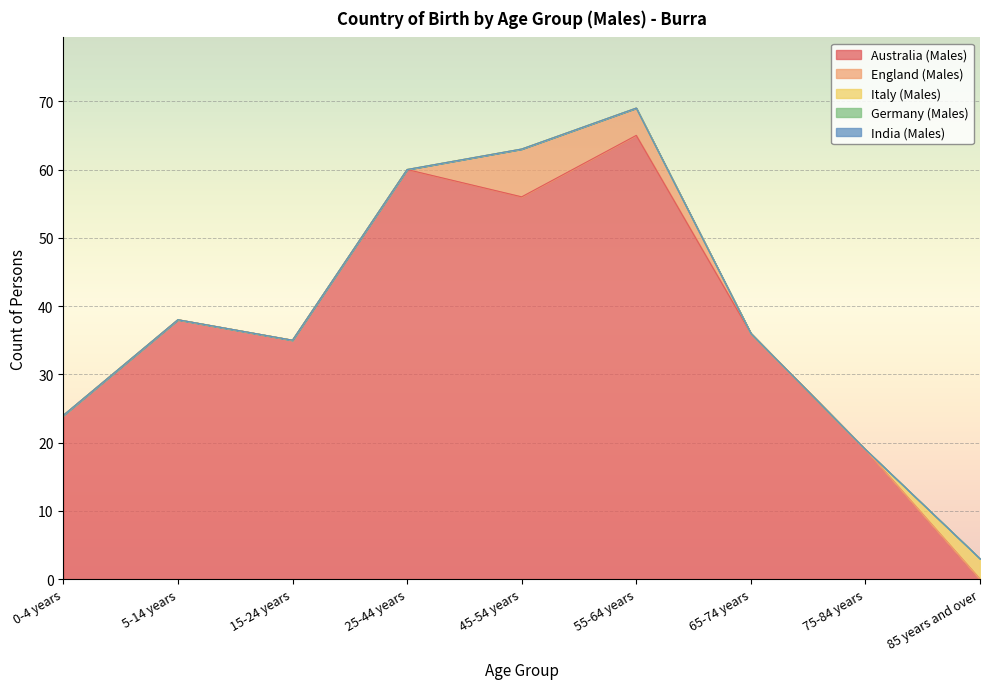

At which label is England (Males) closest to 3?

55-64 years